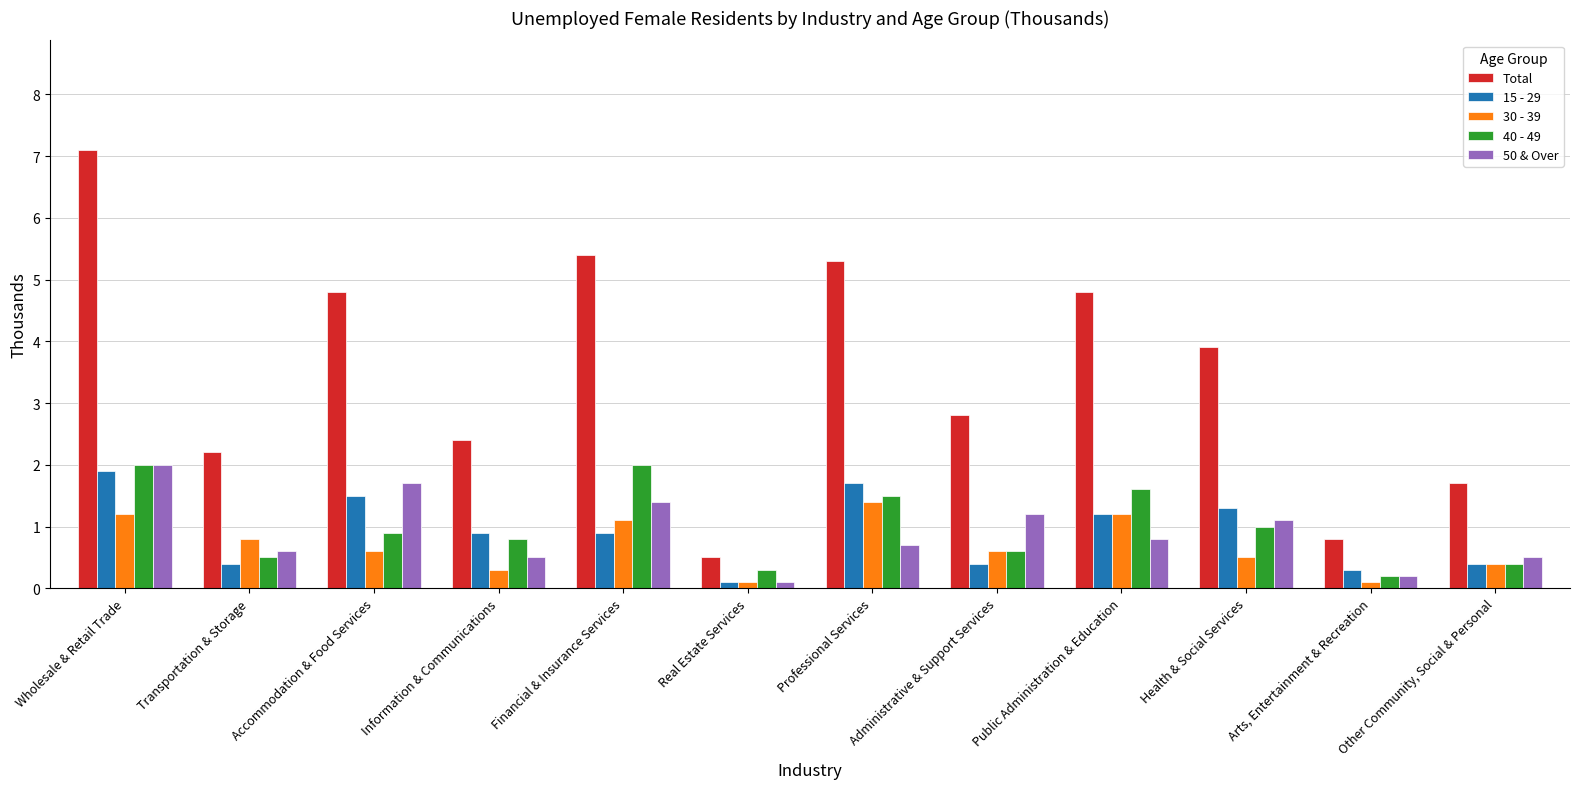

How many series are shown in this chart?

5